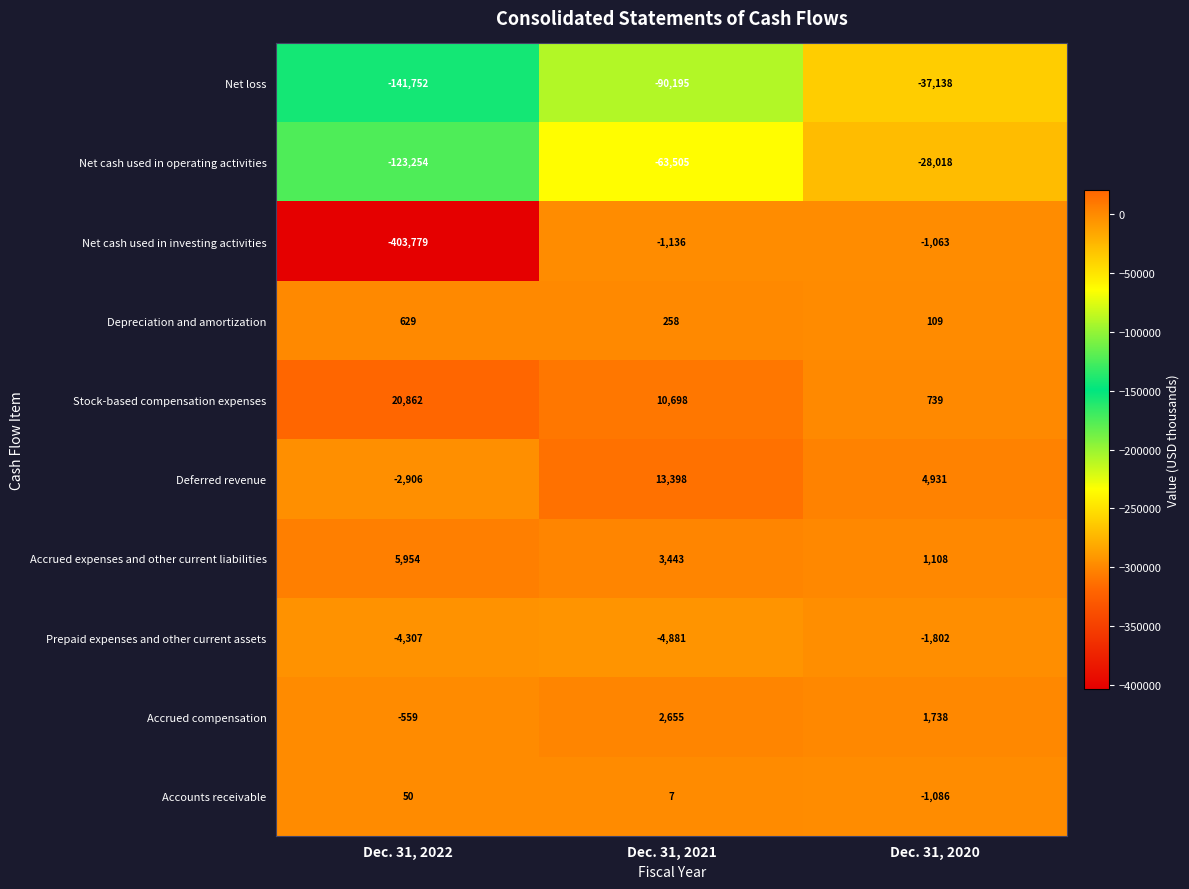

Reading left to right, what are all the values shown in this chart?

Net loss: Dec. 31, 2022=-141752	Dec. 31, 2021=-90195	Dec. 31, 2020=-37138
Net cash used in operating activities: Dec. 31, 2022=-123254	Dec. 31, 2021=-63505	Dec. 31, 2020=-28018
Net cash used in investing activities: Dec. 31, 2022=-403779	Dec. 31, 2021=-1136	Dec. 31, 2020=-1063
Depreciation and amortization: Dec. 31, 2022=629	Dec. 31, 2021=258	Dec. 31, 2020=109
Stock-based compensation expenses: Dec. 31, 2022=20862	Dec. 31, 2021=10698	Dec. 31, 2020=739
Deferred revenue: Dec. 31, 2022=-2906	Dec. 31, 2021=13398	Dec. 31, 2020=4931
Accrued expenses and other current liabilities: Dec. 31, 2022=5954	Dec. 31, 2021=3443	Dec. 31, 2020=1108
Prepaid expenses and other current assets: Dec. 31, 2022=-4307	Dec. 31, 2021=-4881	Dec. 31, 2020=-1802
Accrued compensation: Dec. 31, 2022=-559	Dec. 31, 2021=2655	Dec. 31, 2020=1738
Accounts receivable: Dec. 31, 2022=50	Dec. 31, 2021=7	Dec. 31, 2020=-1086